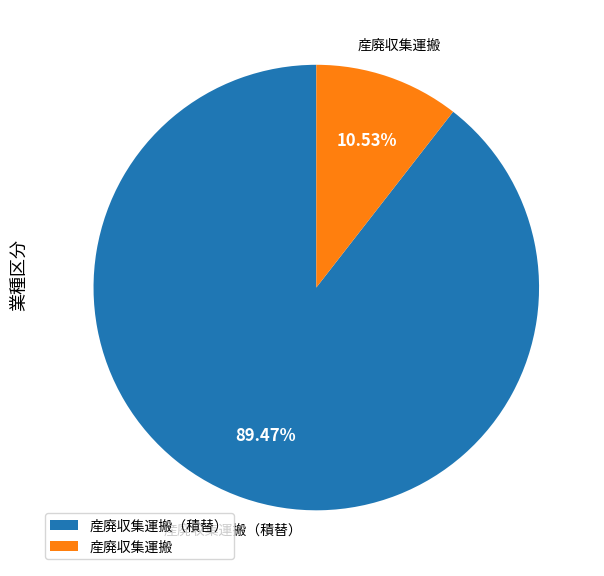

How many slices are in this pie chart?

2